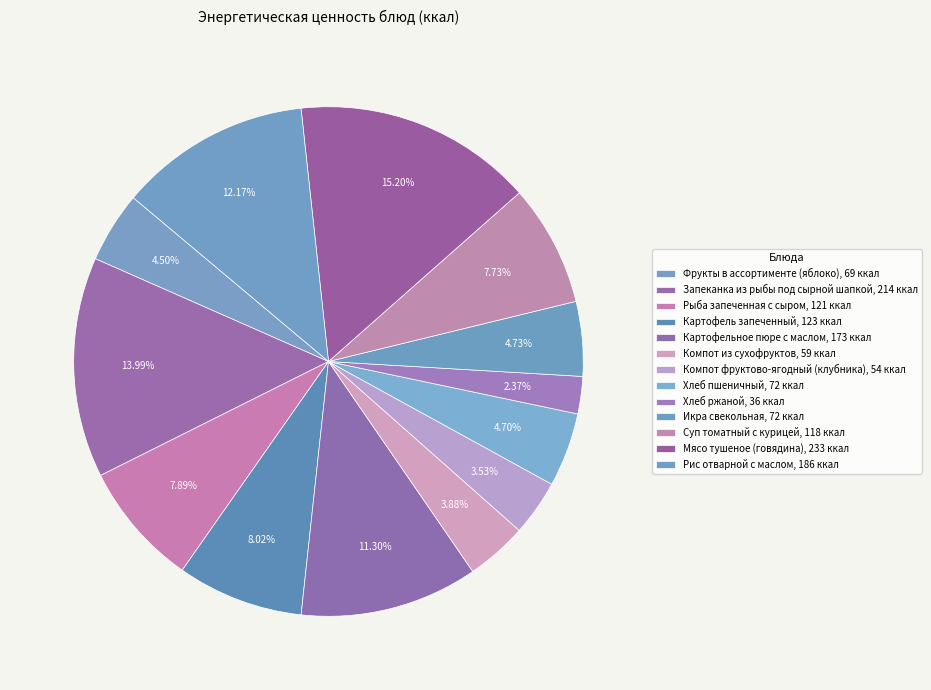

To the nearest percent, what is the average slice percentage?

8%